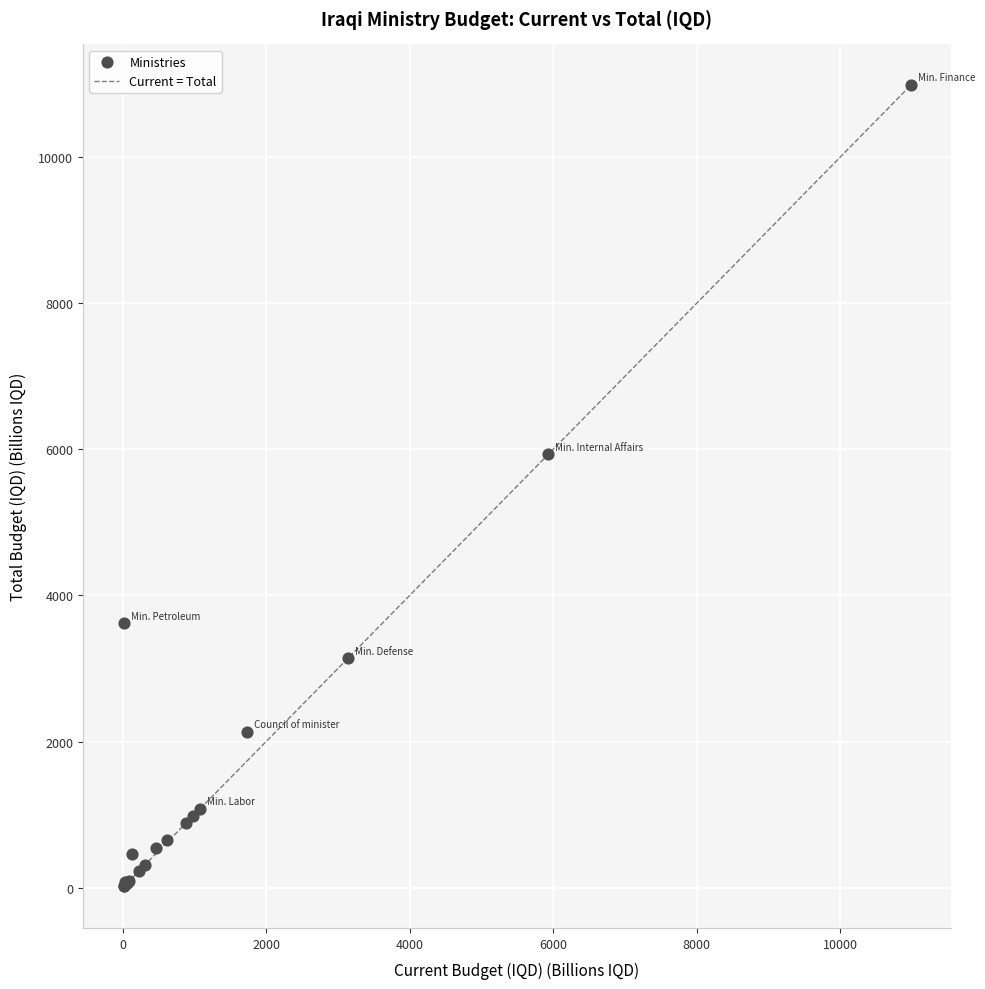

What Y value in the scatter plot is closest to 5506?

5928.9